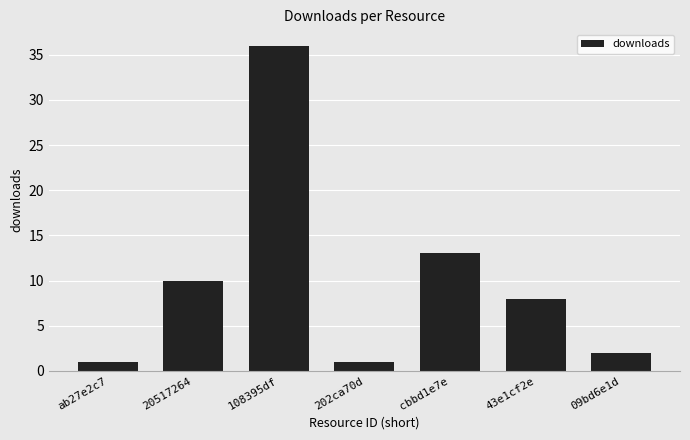

Reading right to left, list all the values displayed in this chart.

09bd6e1d=2	43e1cf2e=8	cbbd1e7e=13	202ca70d=1	108395df=36	20517264=10	ab27e2c7=1